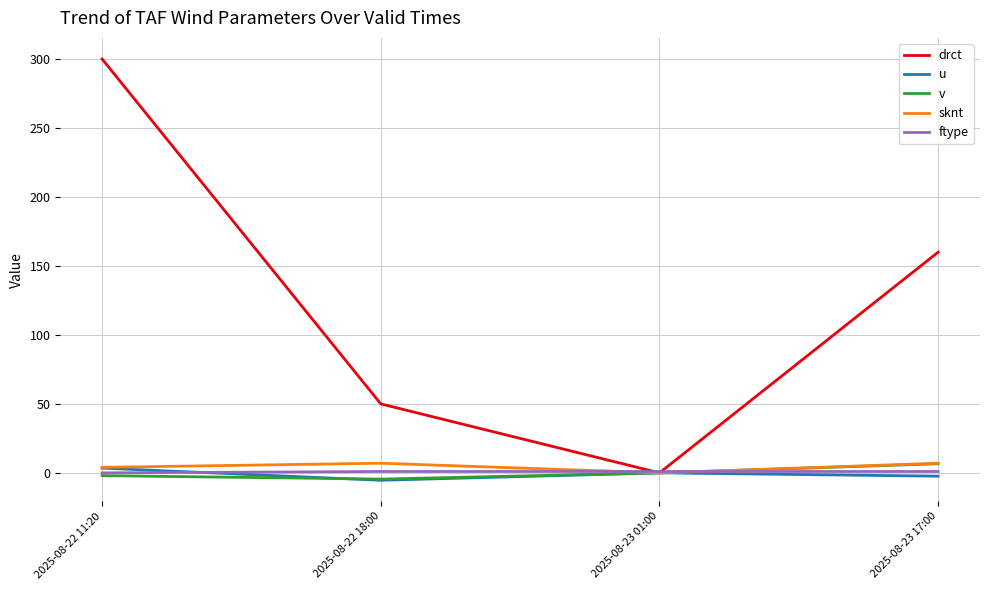

What is the maximum value shown in the chart?

300.0